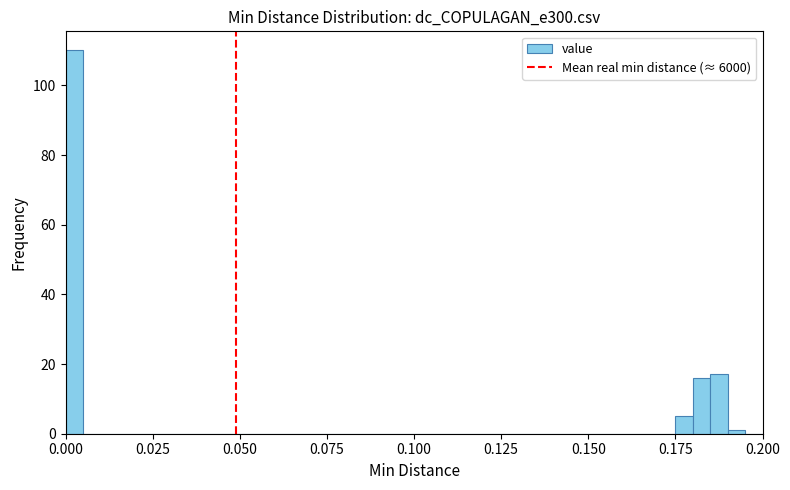

Read against the x-axis, roughly where is the centre of the tallest bar?

0.005